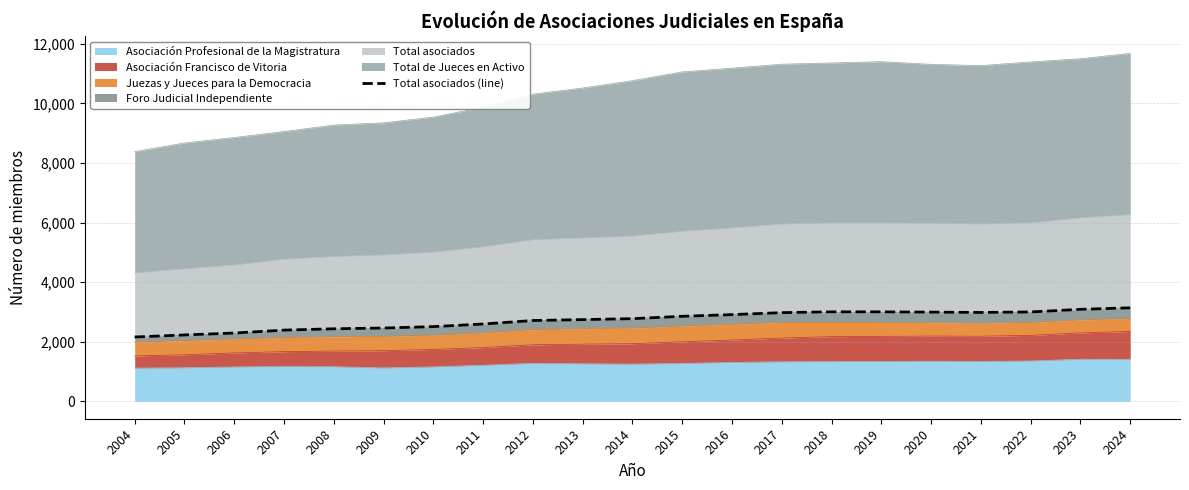

Reading right to left, list all the values displayed in this chart.

2024=3139	2023=3088	2022=3000	2021=2983	2020=2994	2019=3003	2018=3004	2017=2977	2016=2911	2015=2855	2014=2775	2013=2743	2012=2713	2011=2595	2010=2508	2009=2461	2008=2435	2007=2390	2006=2293	2005=2228	2004=2159